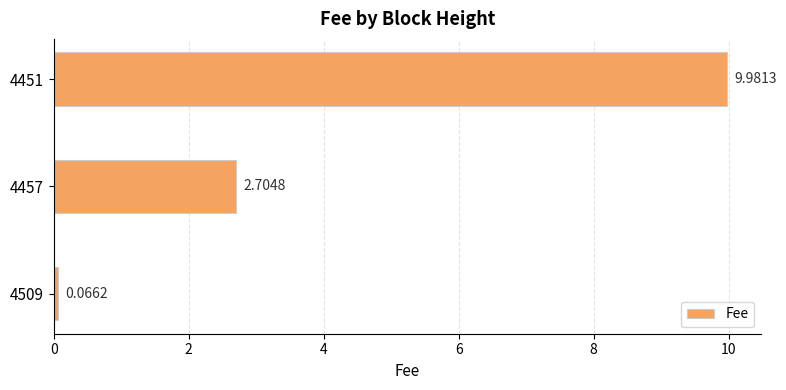

What is the difference between the maximum and minimum values?

9.9